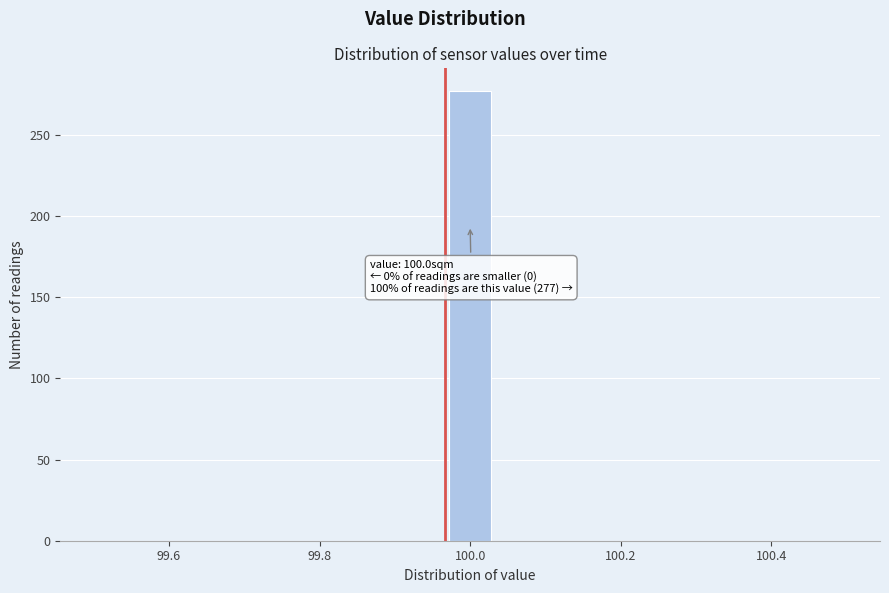

Around what value on the x-axis is the tallest bar? Give the approximate position of its centre, as read against the axis.

100.00